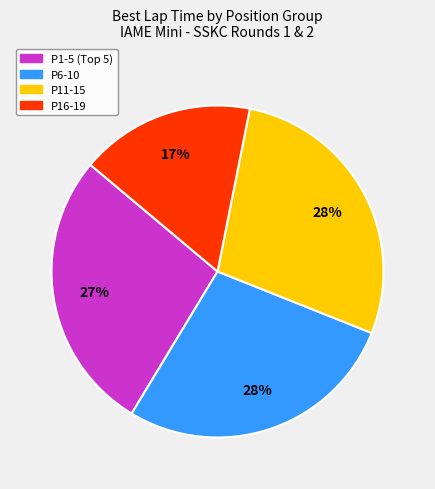

To the nearest percent, what is the average slice percentage?

25%